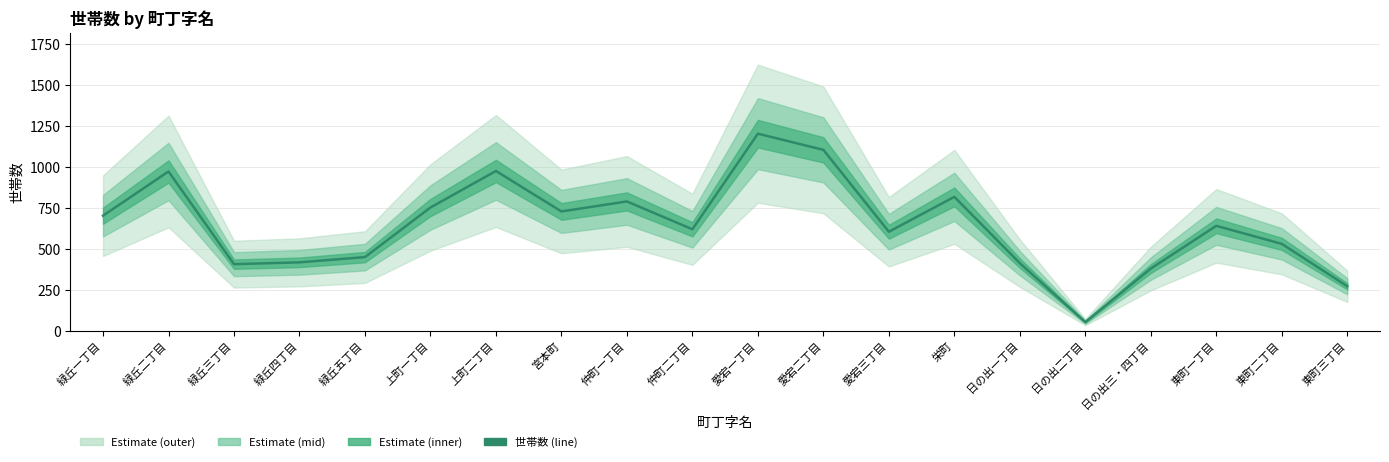

What is the greatest value displayed?

1205